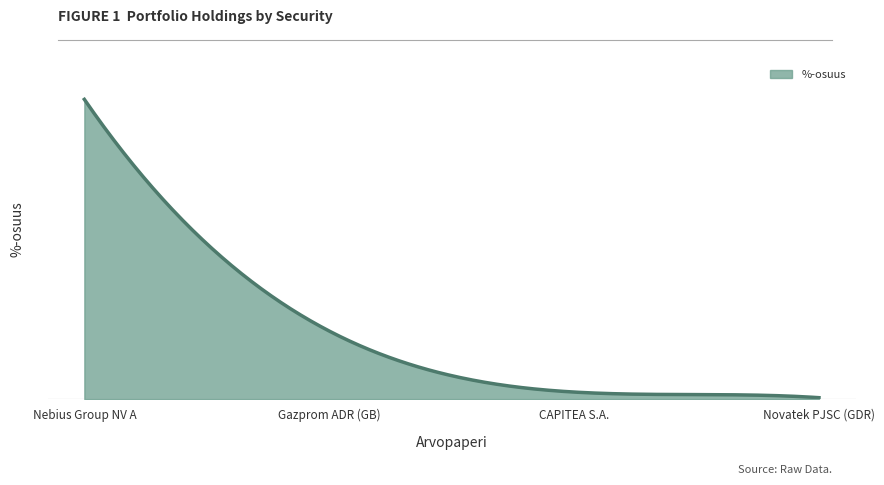

List the labels in order of value, largest first.

Nebius Group NV A, Gazprom ADR (GB), CAPITEA S.A., Novatek PJSC (GDR)